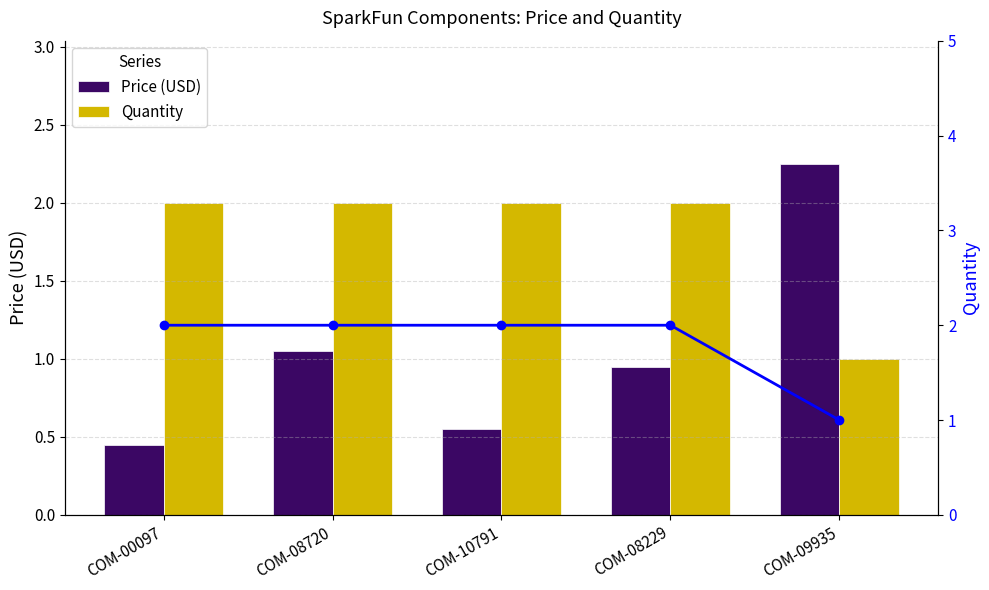

What is the label of the 2nd bar from the right?

COM-08229